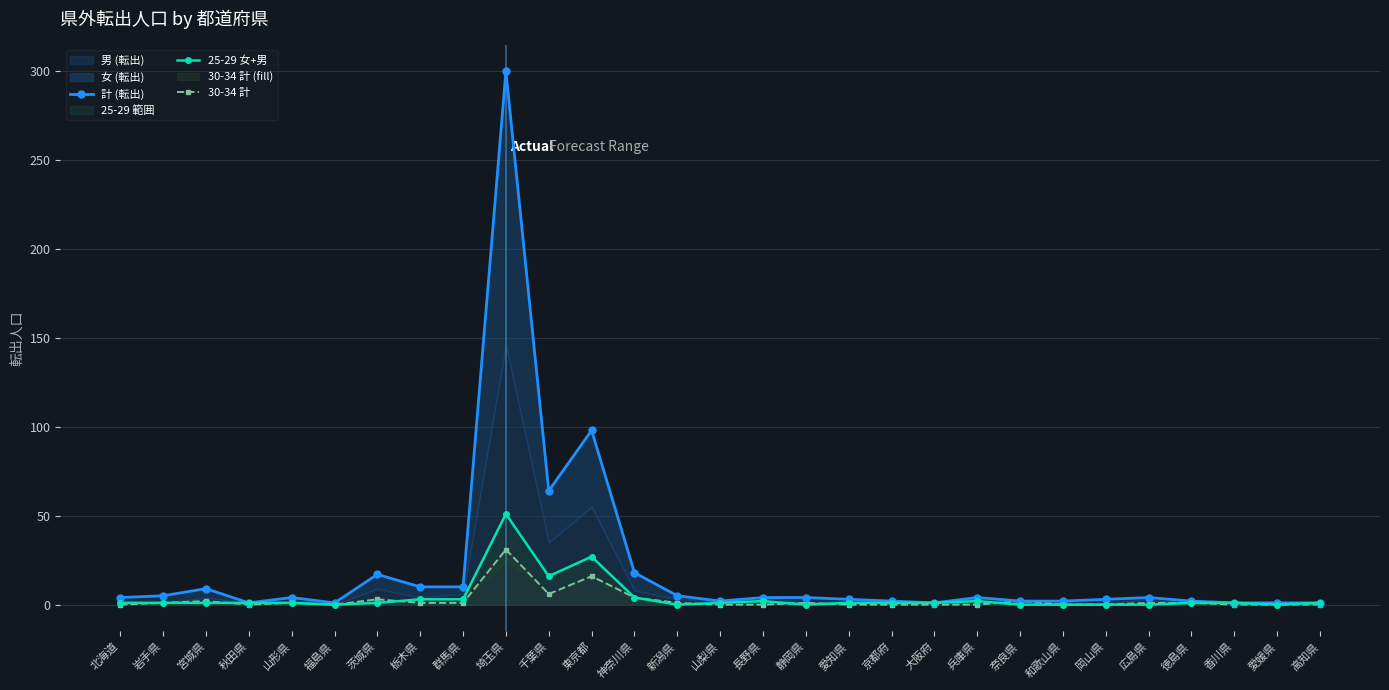

Reading left to right, transcribe all the data shown in this chart.

計 (転出): 4	5	9	1	4	1	17	10	10	300	64	98	18	5	2	4	4	3	2	1	4	2	2	3	4	2	1	1	1
25-29 女+男: 1	1	1	1	1	0	1	3	3	51	16	27	4	0	1	2	0	1	1	1	2	0	0	0	0	1	1	0	1
30-34 計: 0	1	2	0	1	0	3	1	1	31	6	16	4	1	0	0	1	0	0	0	0	2	0	0	1	1	0	0	0